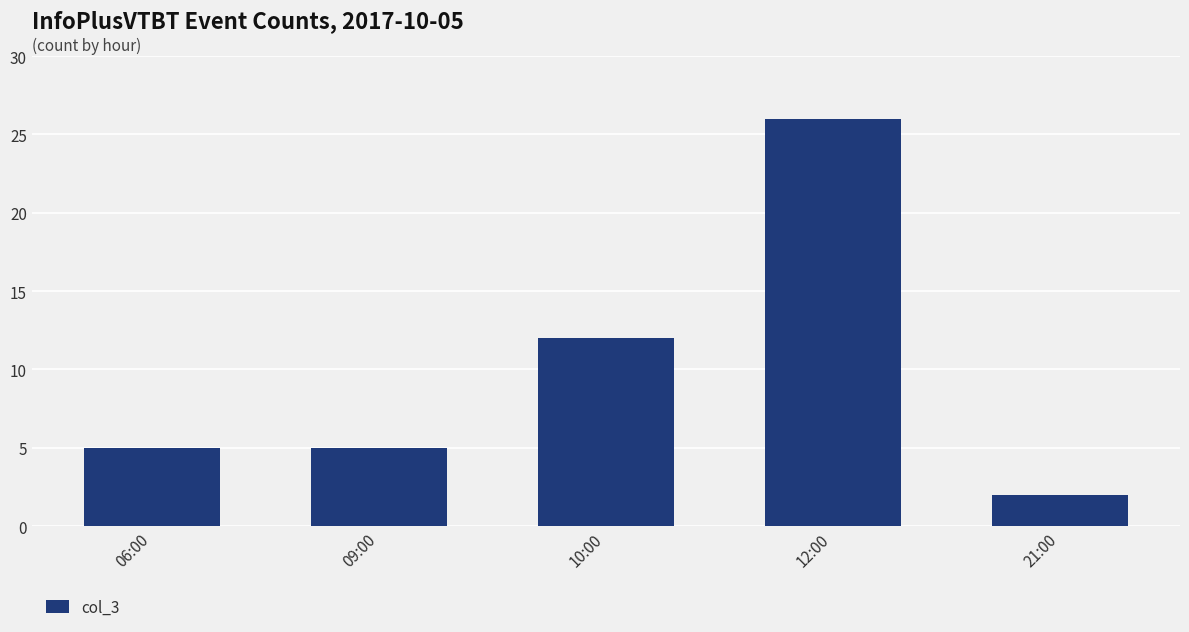

What is the average value?

10